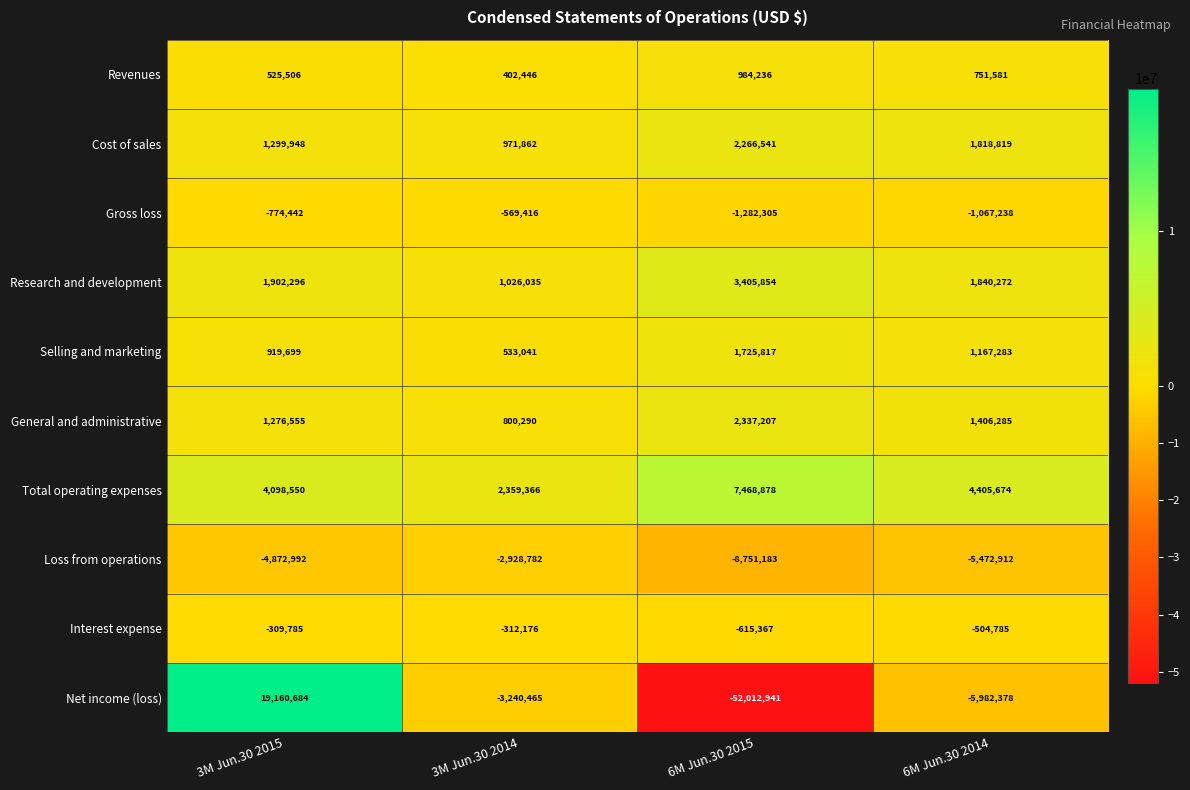

Rank the series at 3M Jun.30 2015 from highest to lowest value.

Net income (loss), Total operating expenses, Research and development, Cost of sales, General and administrative, Selling and marketing, Revenues, Interest expense, Gross loss, Loss from operations